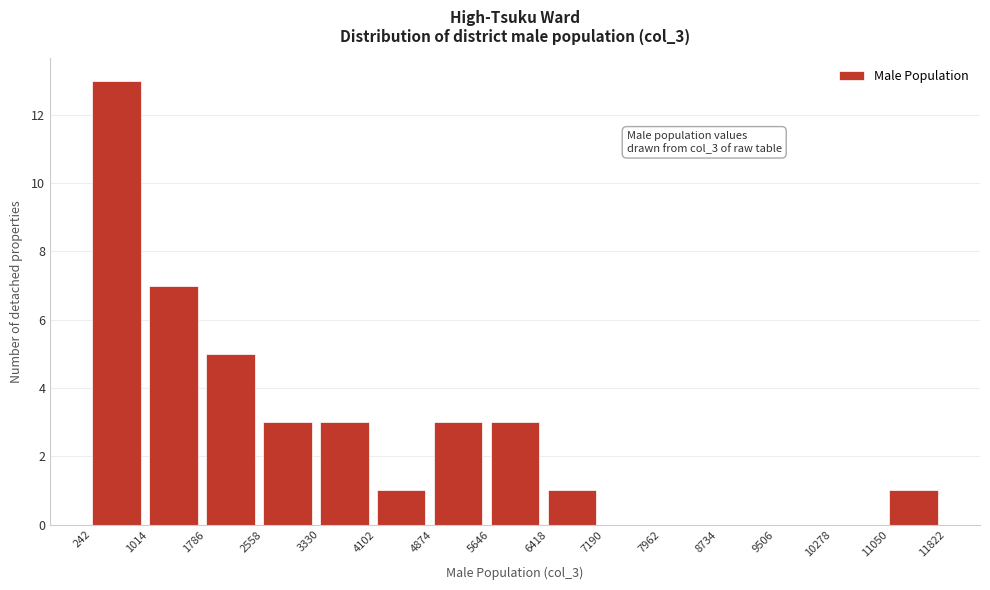

Which range on the x-axis has the tallest bar?

242 to 1014